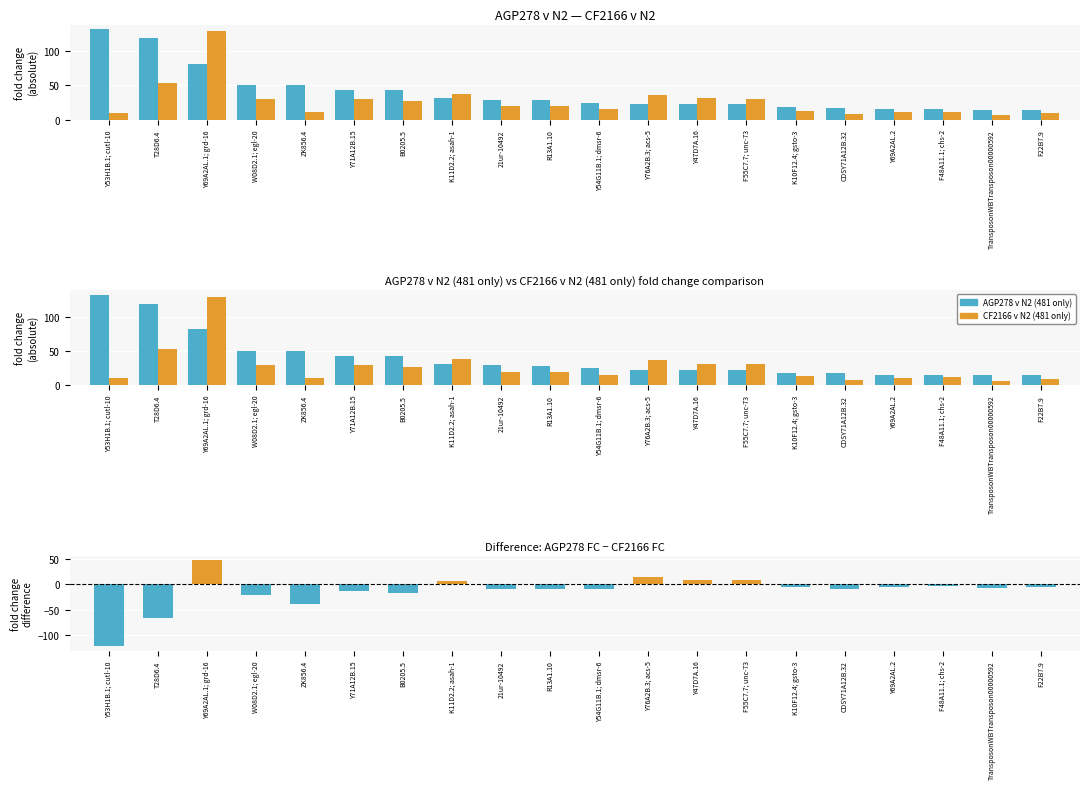

At Y53H1B.1; cutl-10, list the series in order from largest to smallest.

AGP278 v N2 (481 only), CF2166 v N2 (481 only), AGP278 minus CF2166 fold change